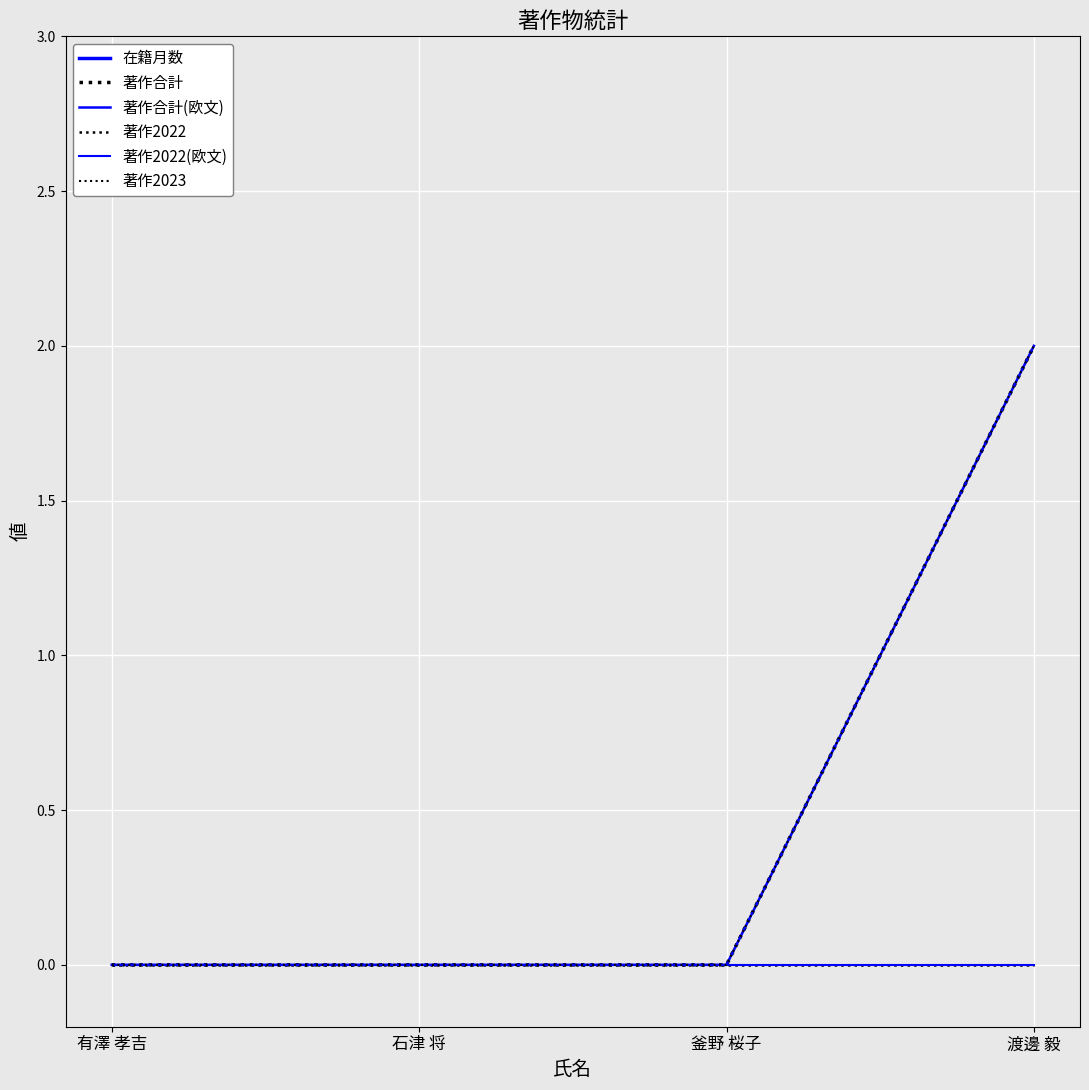

Is this an area chart (filled region under the line)?

No